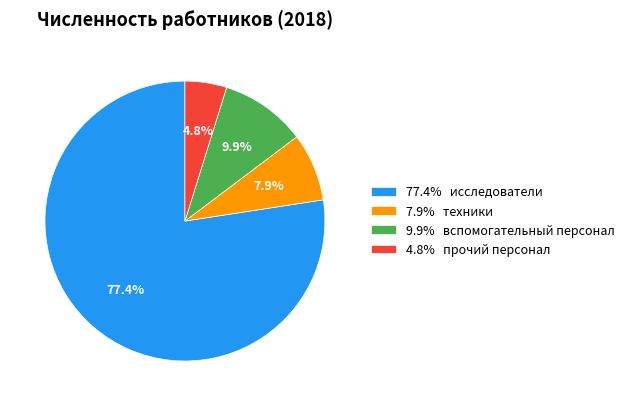

Which slice represents more than half of the pie?

77.4% исследователи